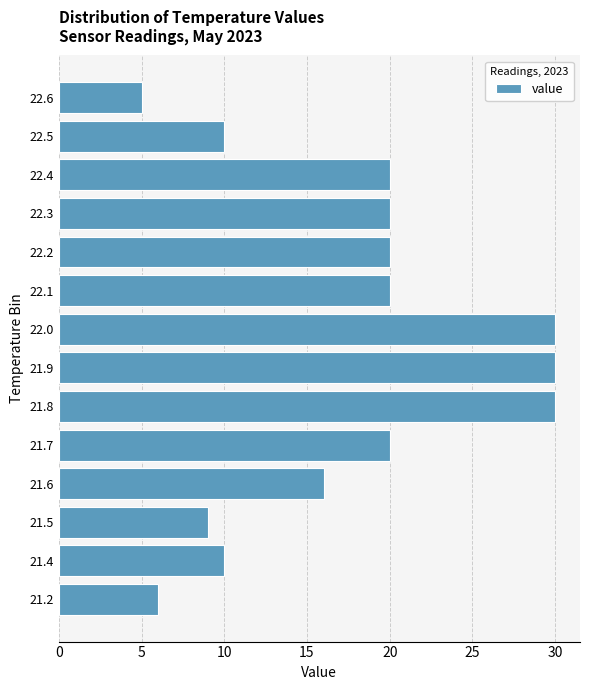

Reading bottom to top, extract all data points from this chart.

6	10	9	16	20	30	30	30	20	20	20	20	10	5